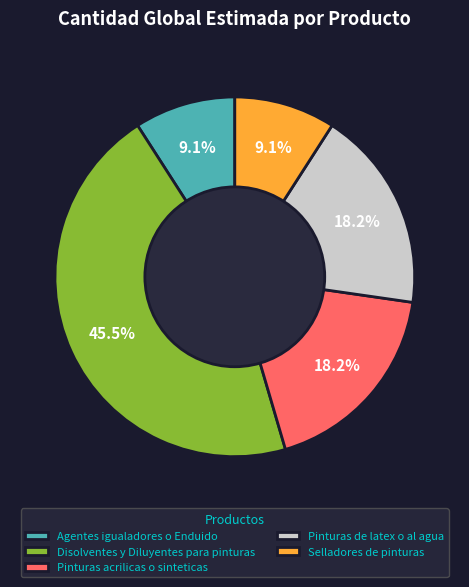

Is it true that Agentes igualadores o Enduido is 9% of the pie?

True